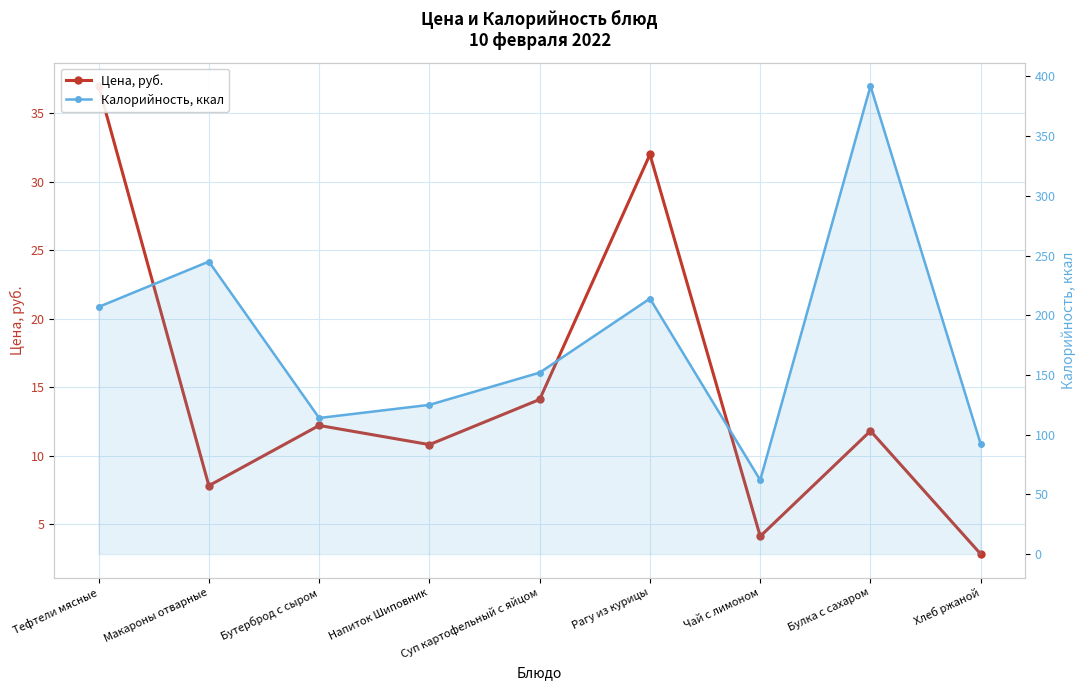

True or false: Калорийность, ккал and Цена, руб. intersect in this chart.

False